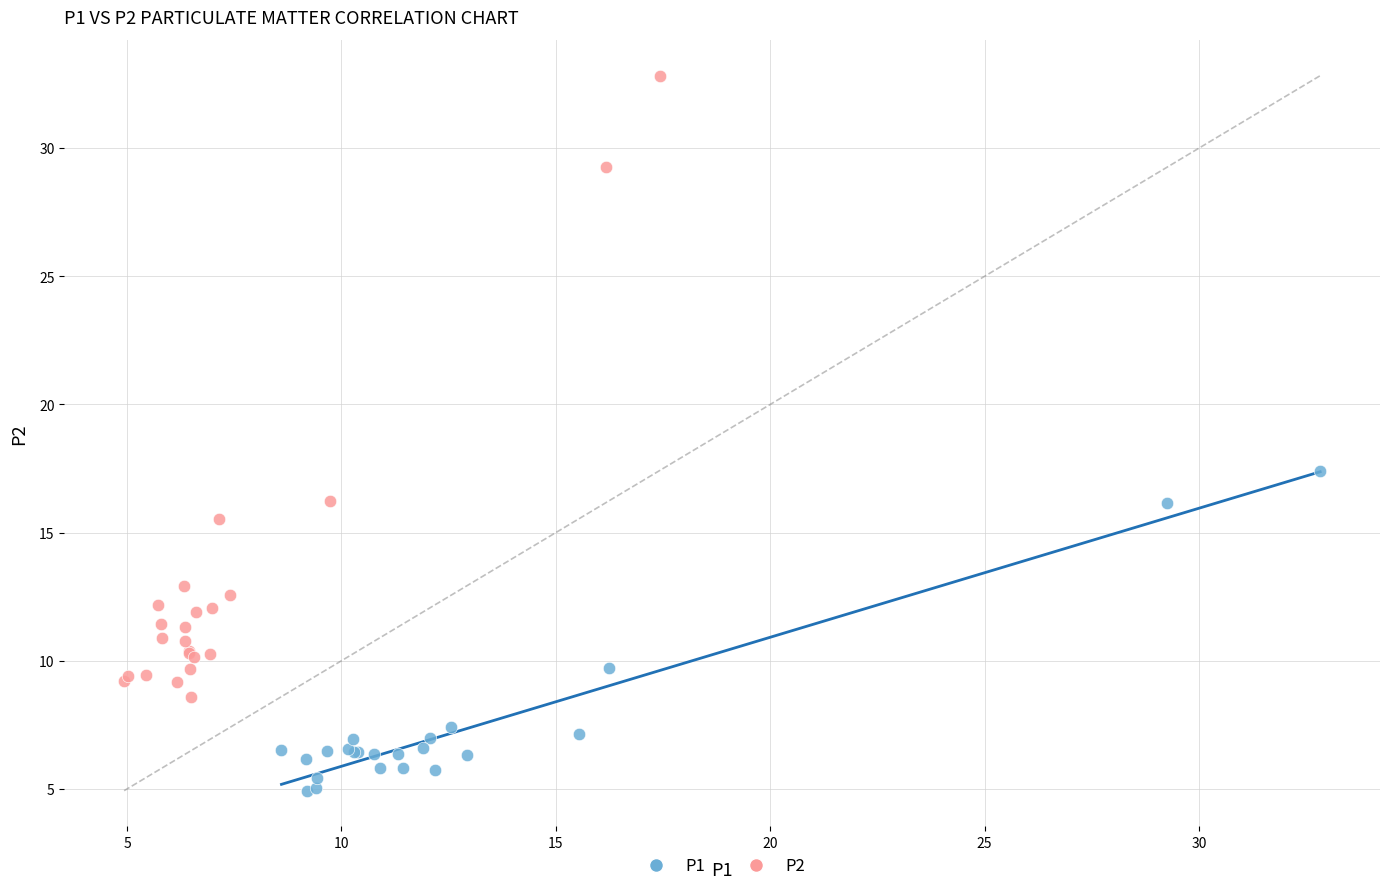

Which series has the largest Y range (max minus min)?

P2